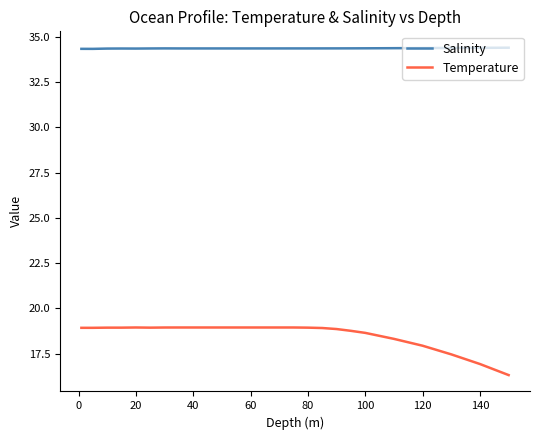

What is the maximum value shown in the chart?

34.4